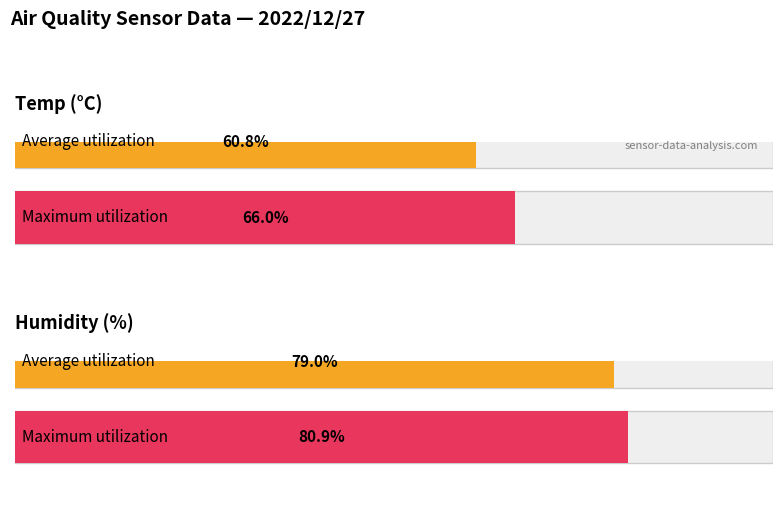

The value of Maximum utilization at Humidity is 122.7. True or false?

False